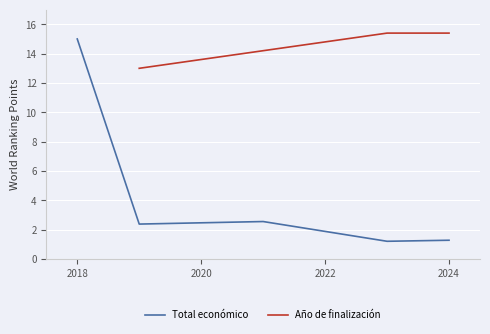

Is it true that Total económico equals 15.0 at 2018?

True